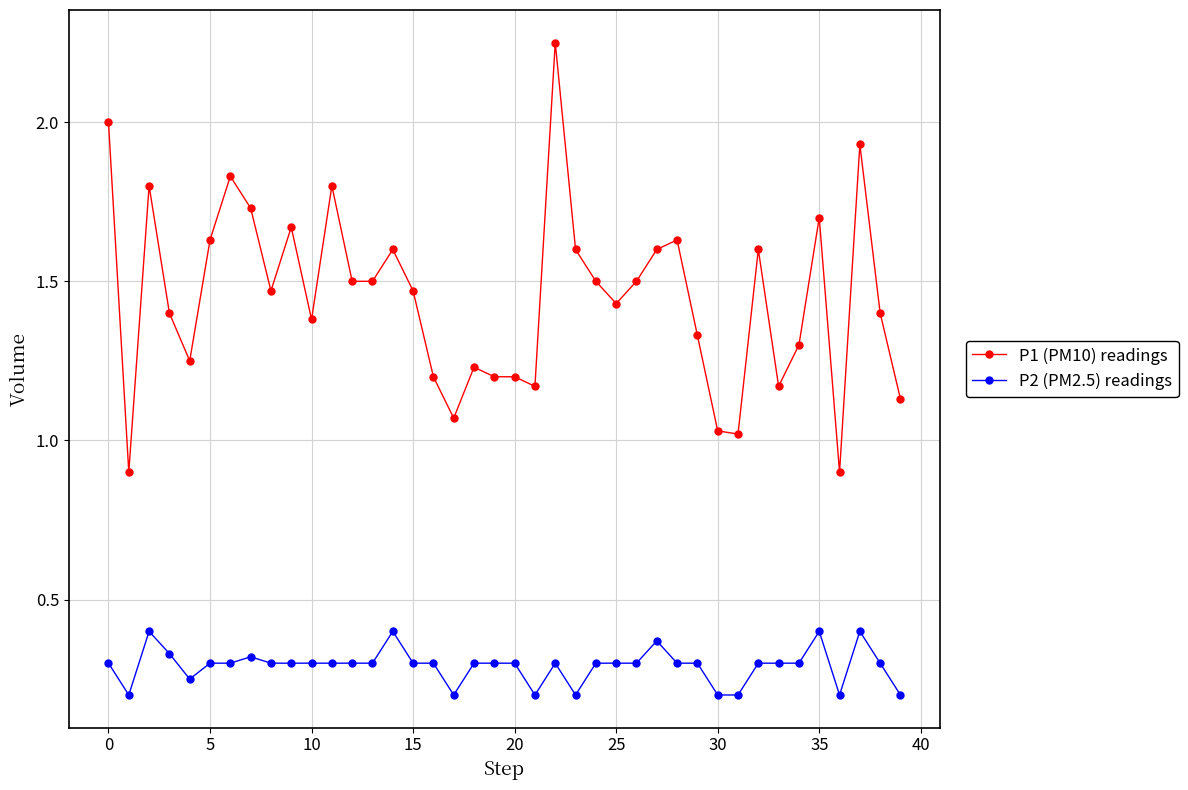

Which series has the largest range (max minus min)?

P1 (PM10) readings